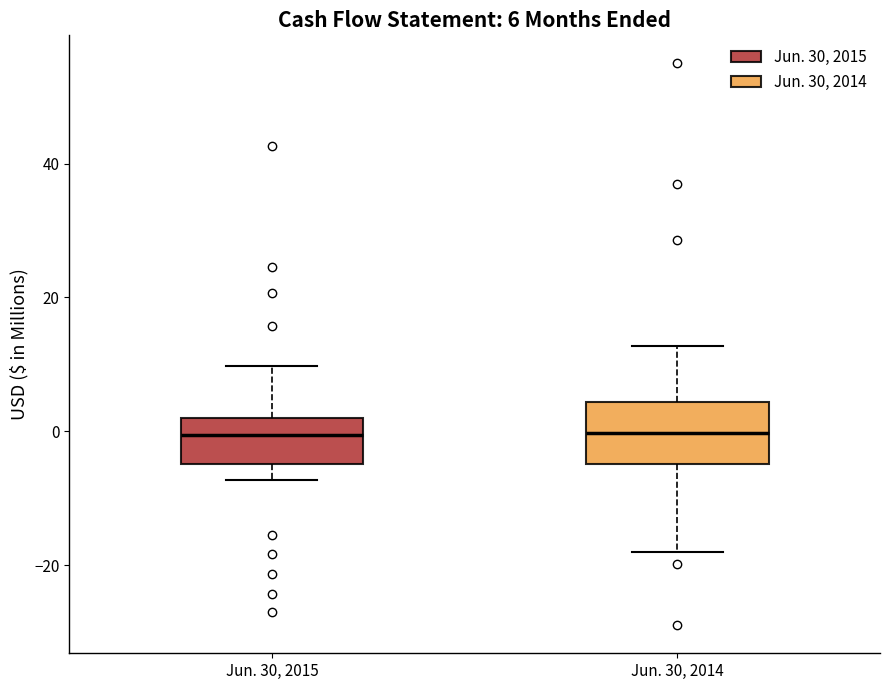

Comparing the boxes themselves (not the whiskers), which one is the tallest?

Jun. 30, 2014